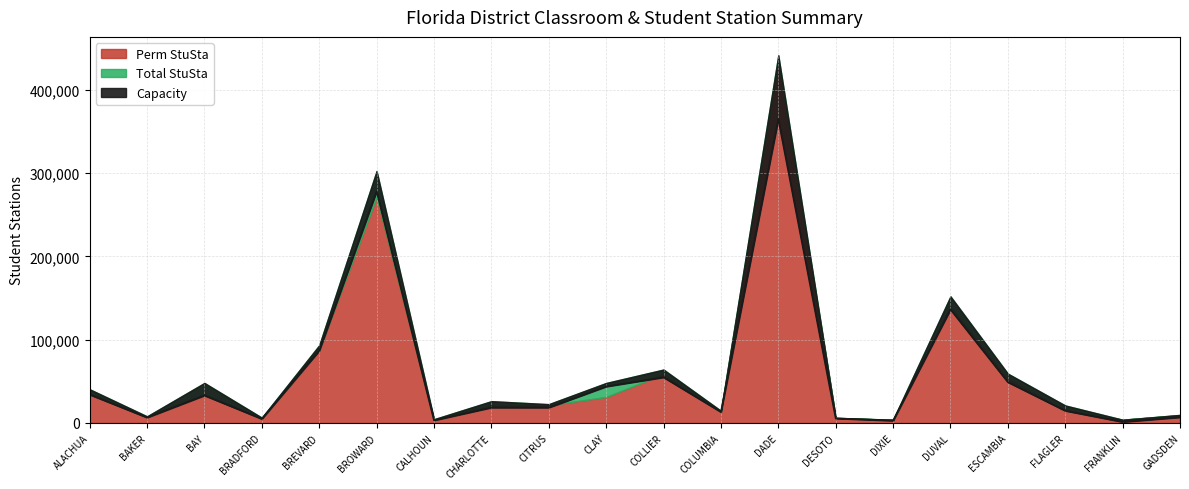

What position from the left is DESOTO?

14